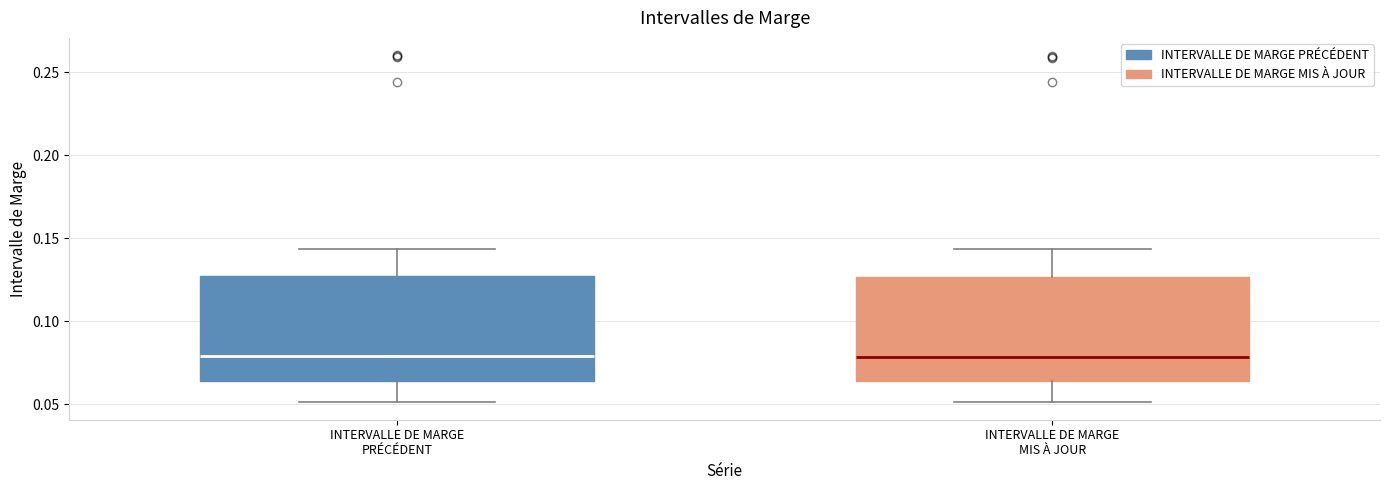

Where does the lower whisker of the box for INTERVALLE DE MARGE PRÉCÉDENT end on the y-axis? The values are not printed on the chart, so give them approximately, as read against the axis.

0.050